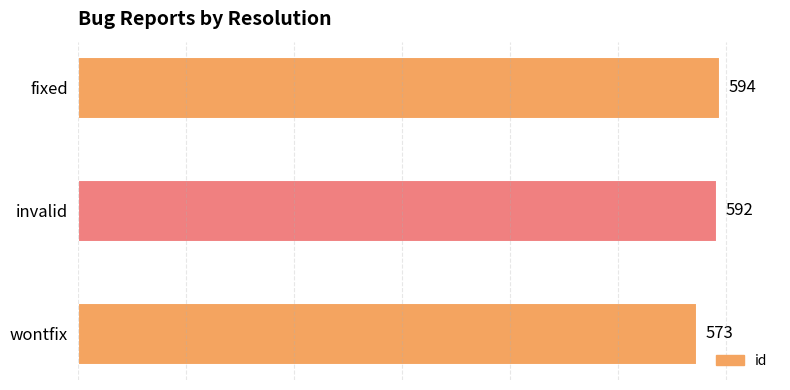

Does the chart contain stacked bars?

No